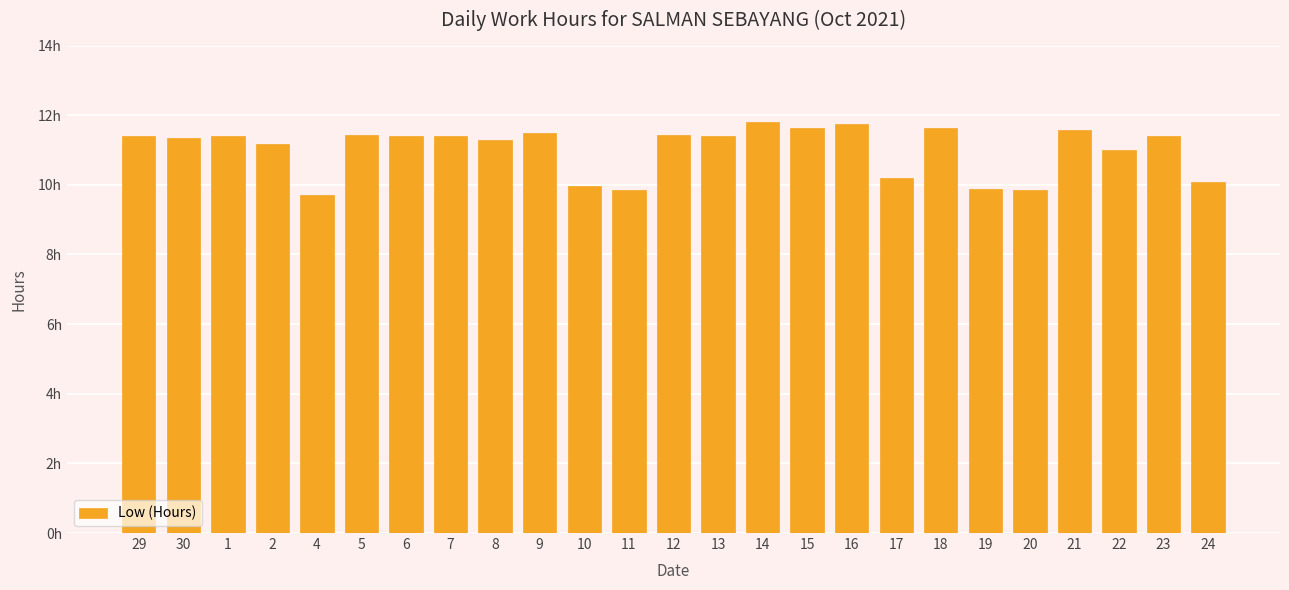

What is the approximate value at 15?

11.6